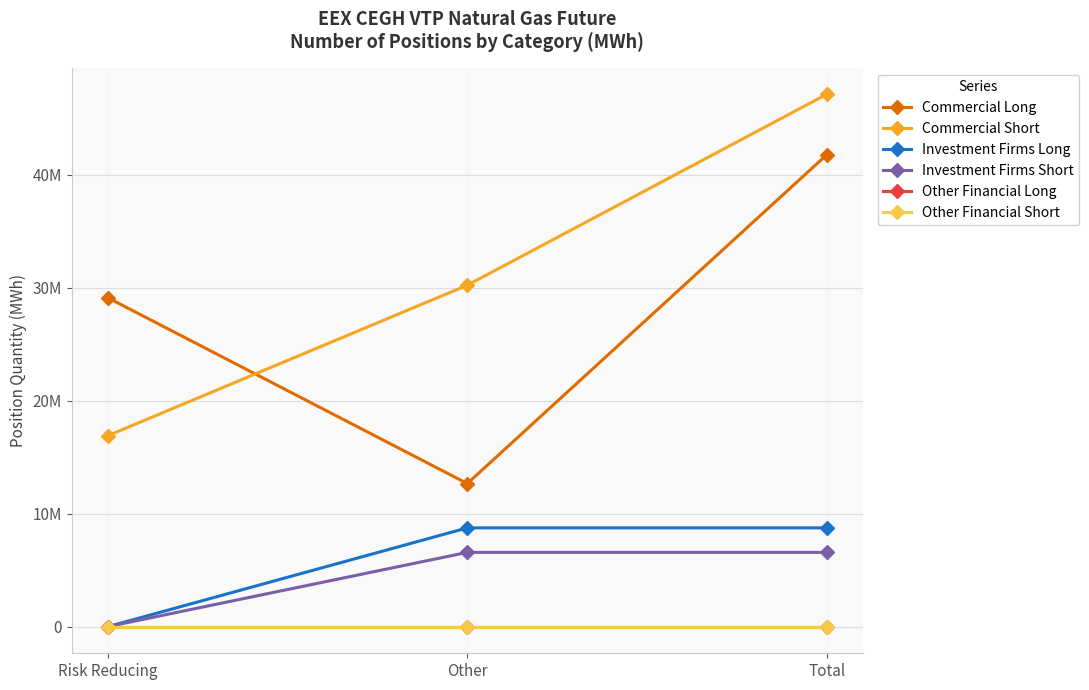

Does the chart have visible grid lines?

Yes